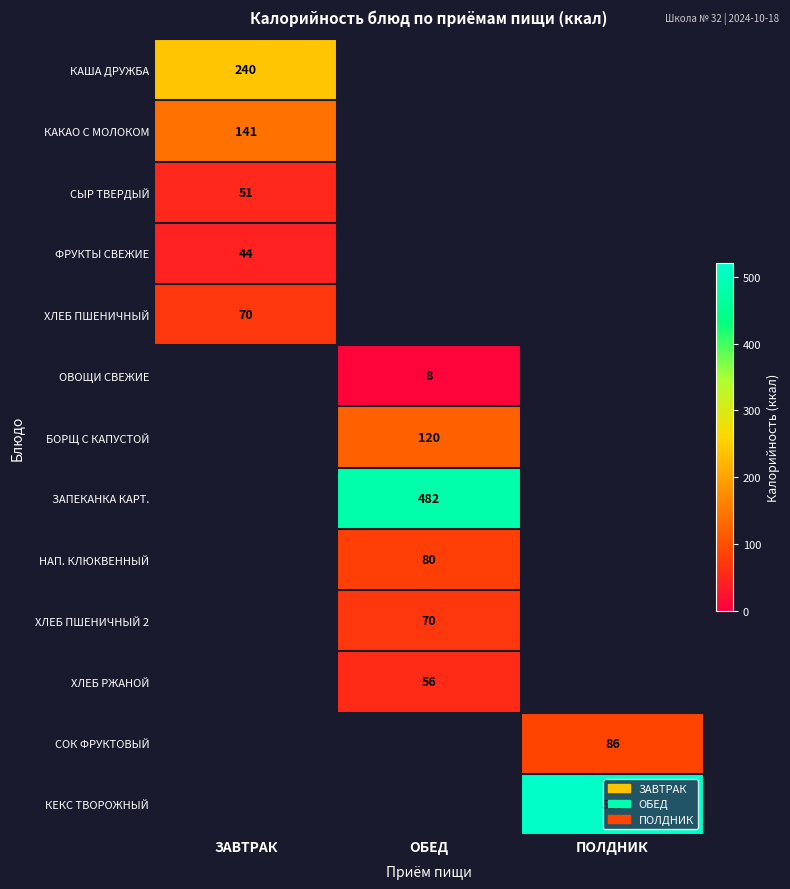

Is it true that НАП. КЛЮКВЕННЫЙ equals 80 at ОБЕД?

True